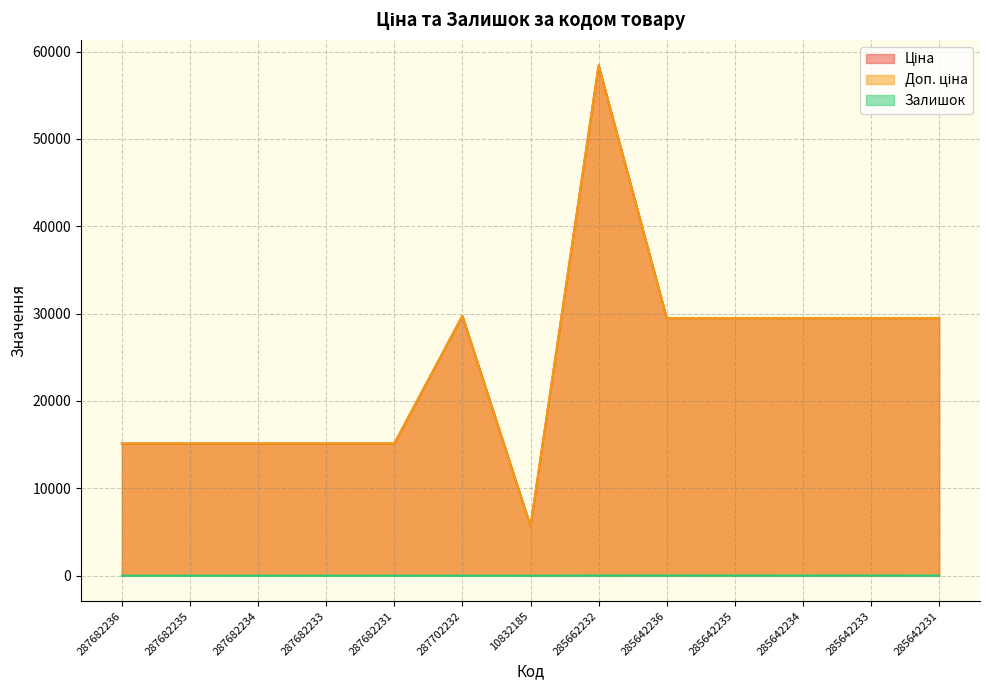

What position from the right is 285662232?

6